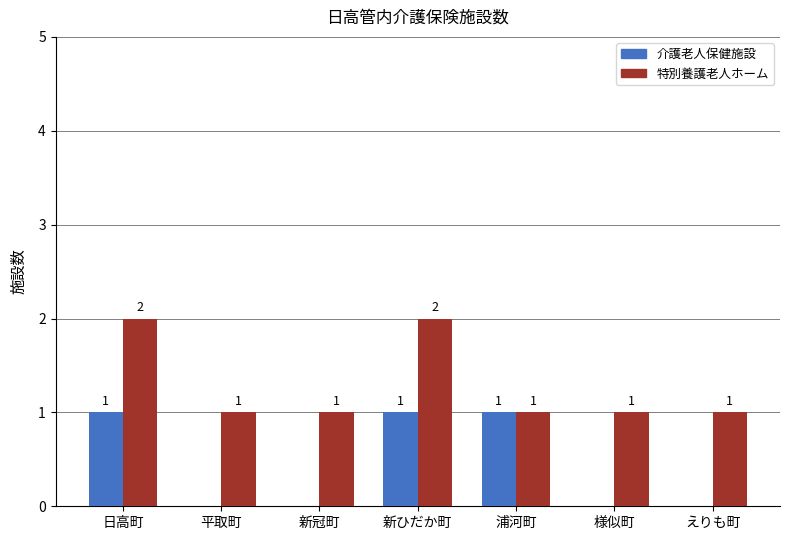

Reading left to right, what are all the values shown in this chart?

介護老人保健施設: 1	0	0	1	1	0	0
特別養護老人ホーム: 2	1	1	2	1	1	1